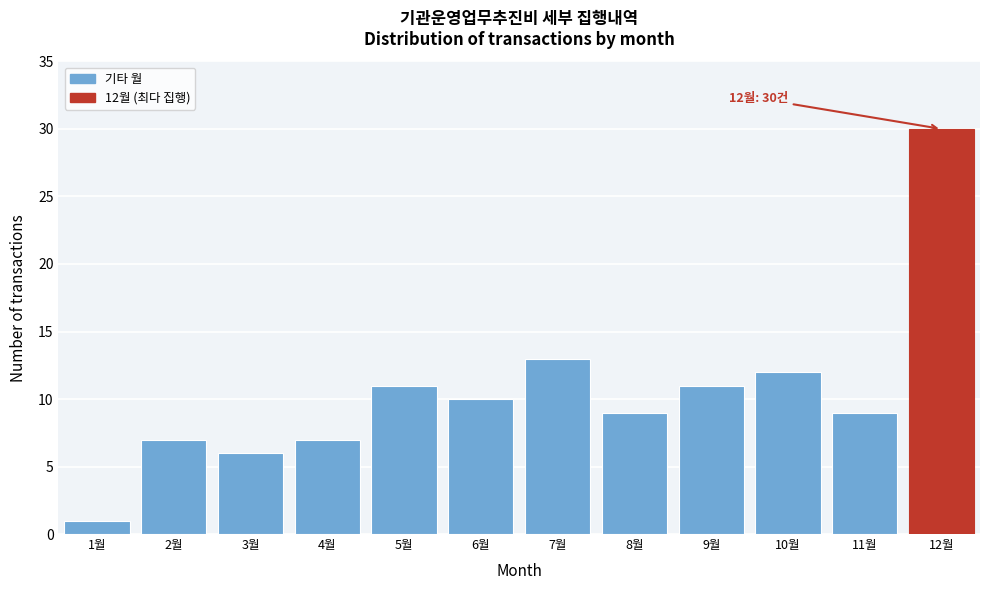

Reading right to left, extract all data points from this chart.

30	9	12	11	9	13	10	11	7	6	7	1